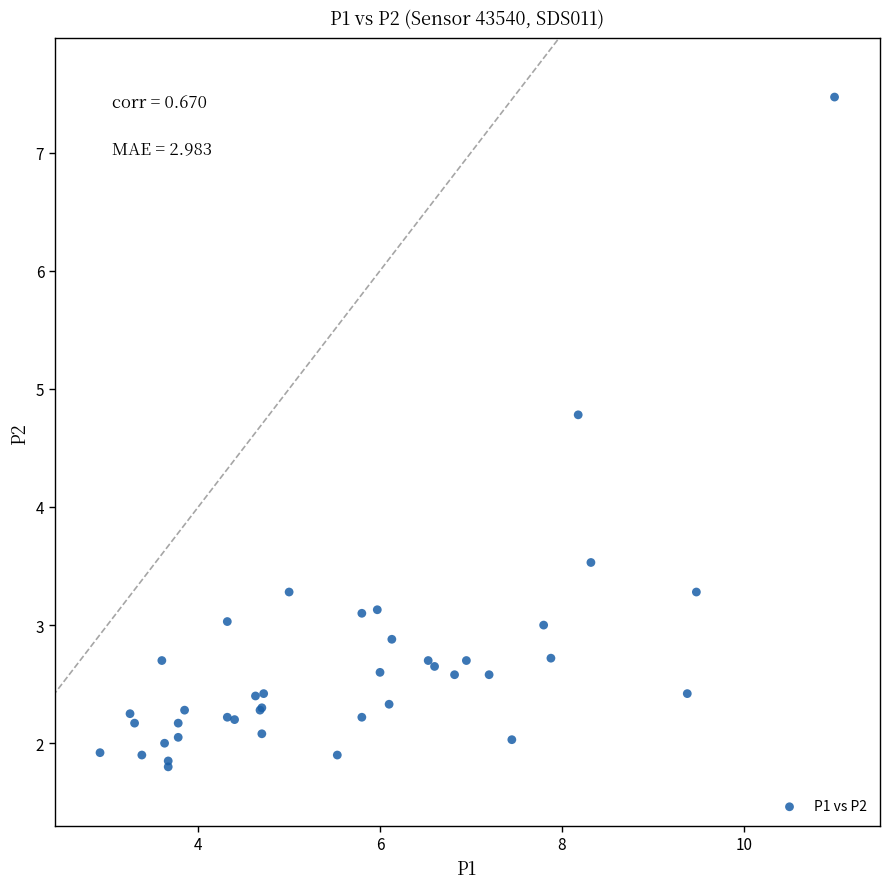

What Y value in the scatter plot is closest to 4?

3.5